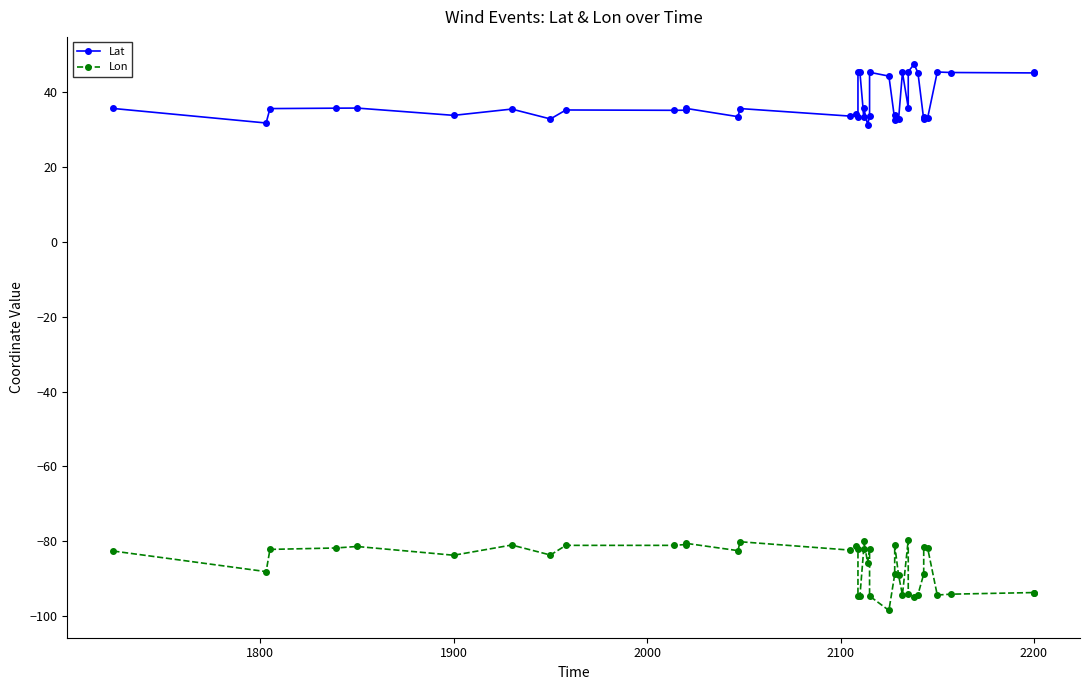

What is the value of the Lon point at the 9th from the left?

-81.1